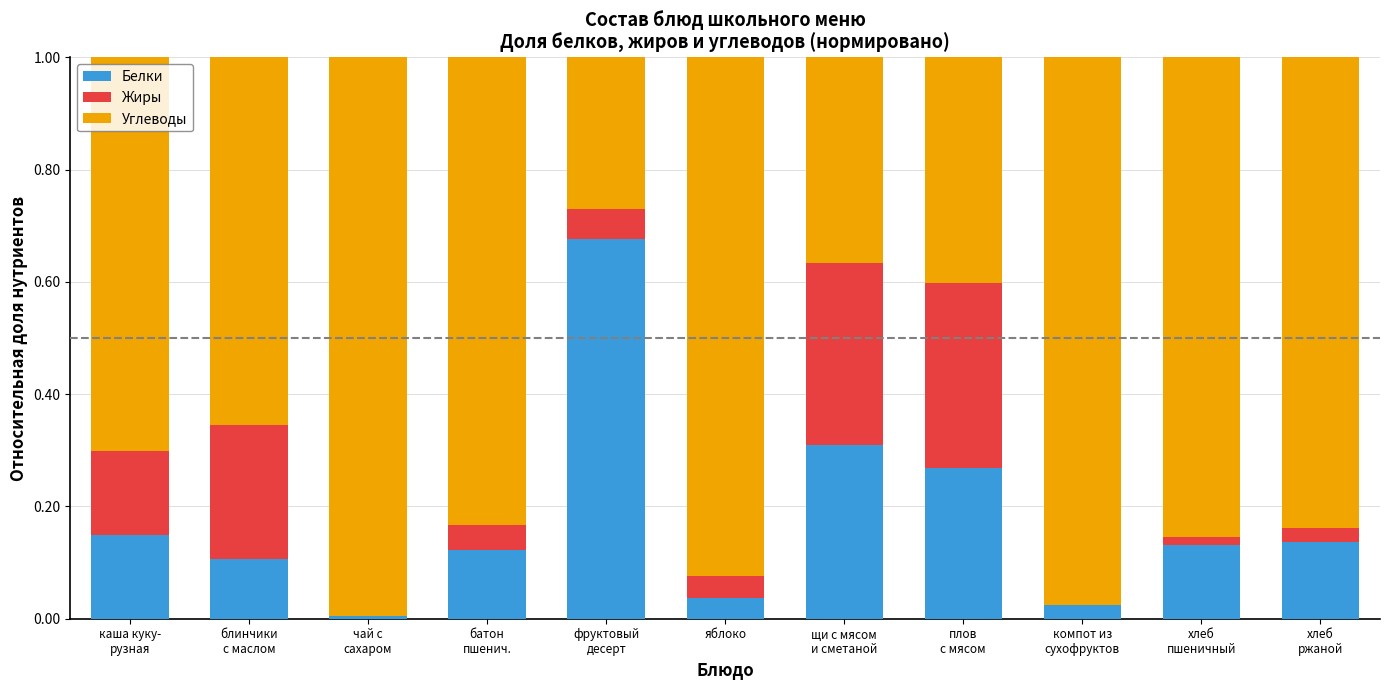

What is the sum of all Белки values?

2.0